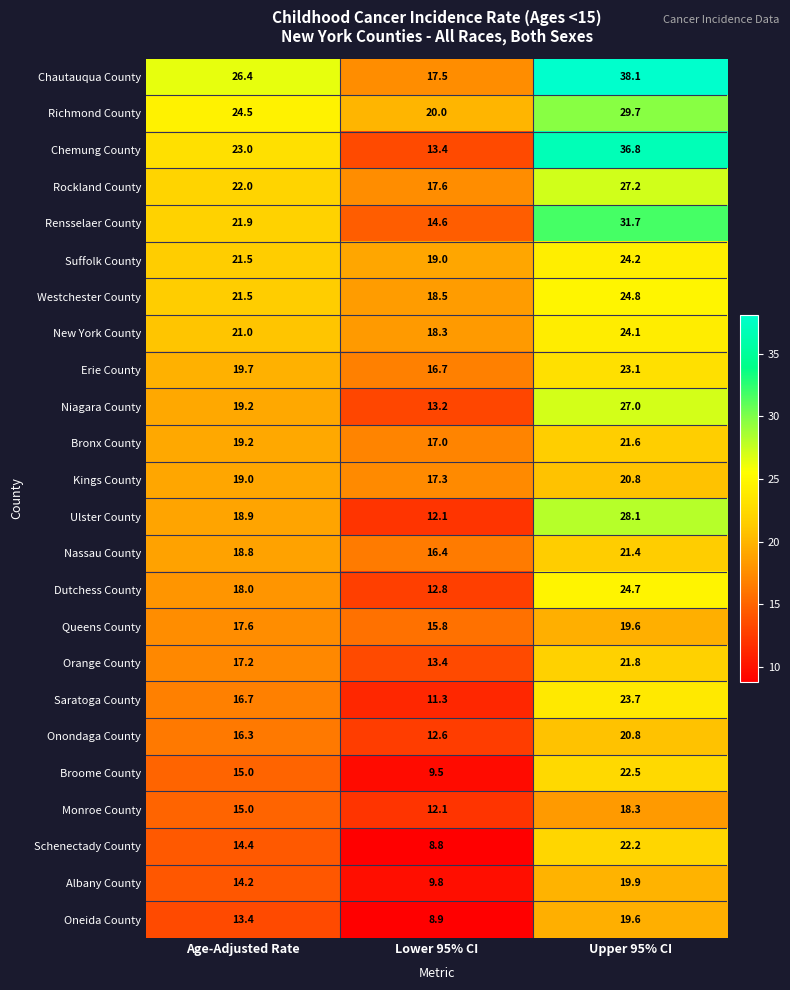

What is the approximate value of Westchester County at Lower 95% CI?

18.5